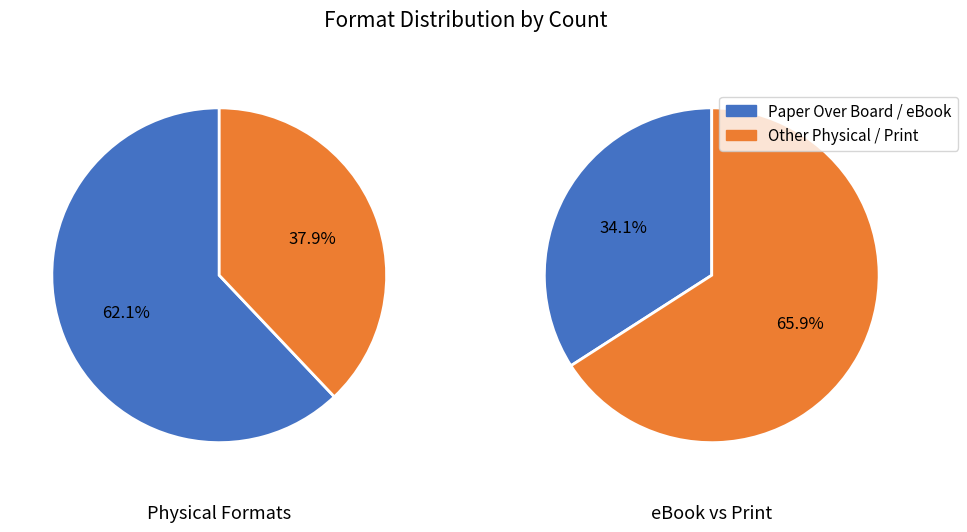

Which category has the biggest portion of the pie?

Paper Over Board